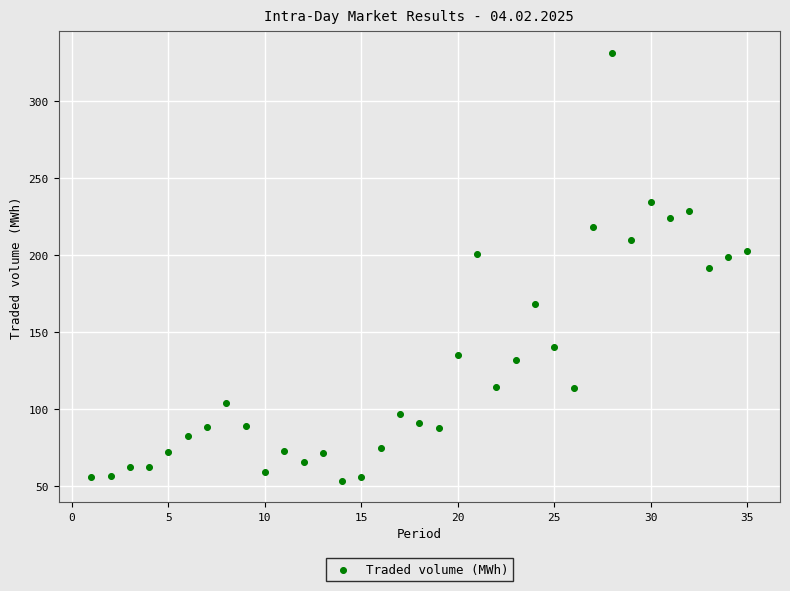

What is the range of X values (max minus min)?

34.0